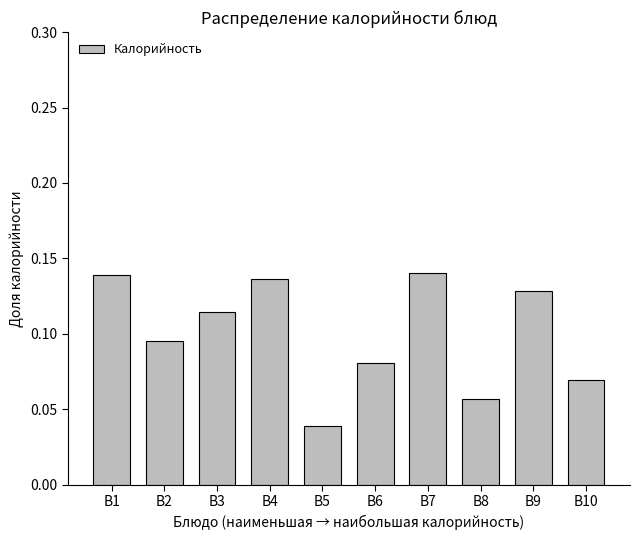

Which has a higher value, B3 or B9?

B9